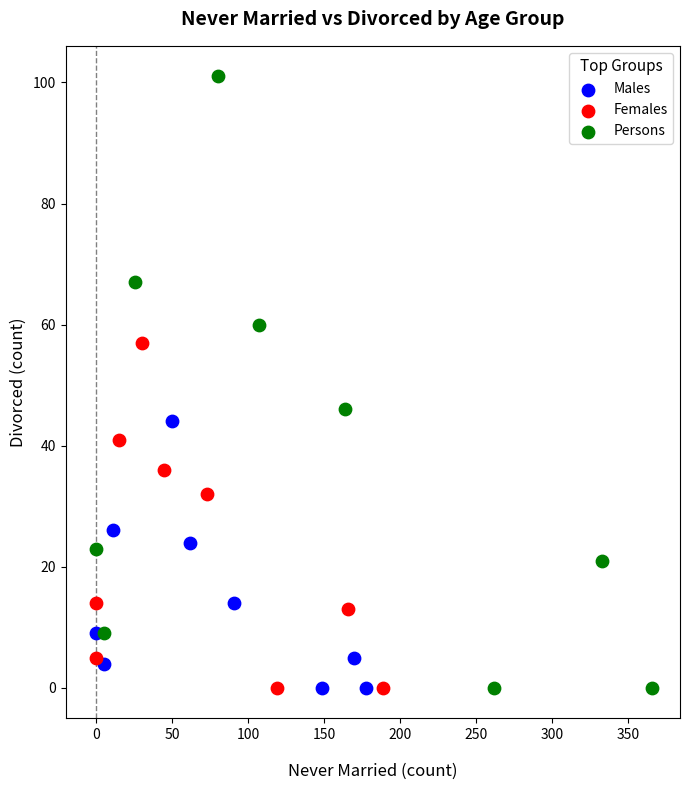

Which series has the largest Y range (max minus min)?

Persons